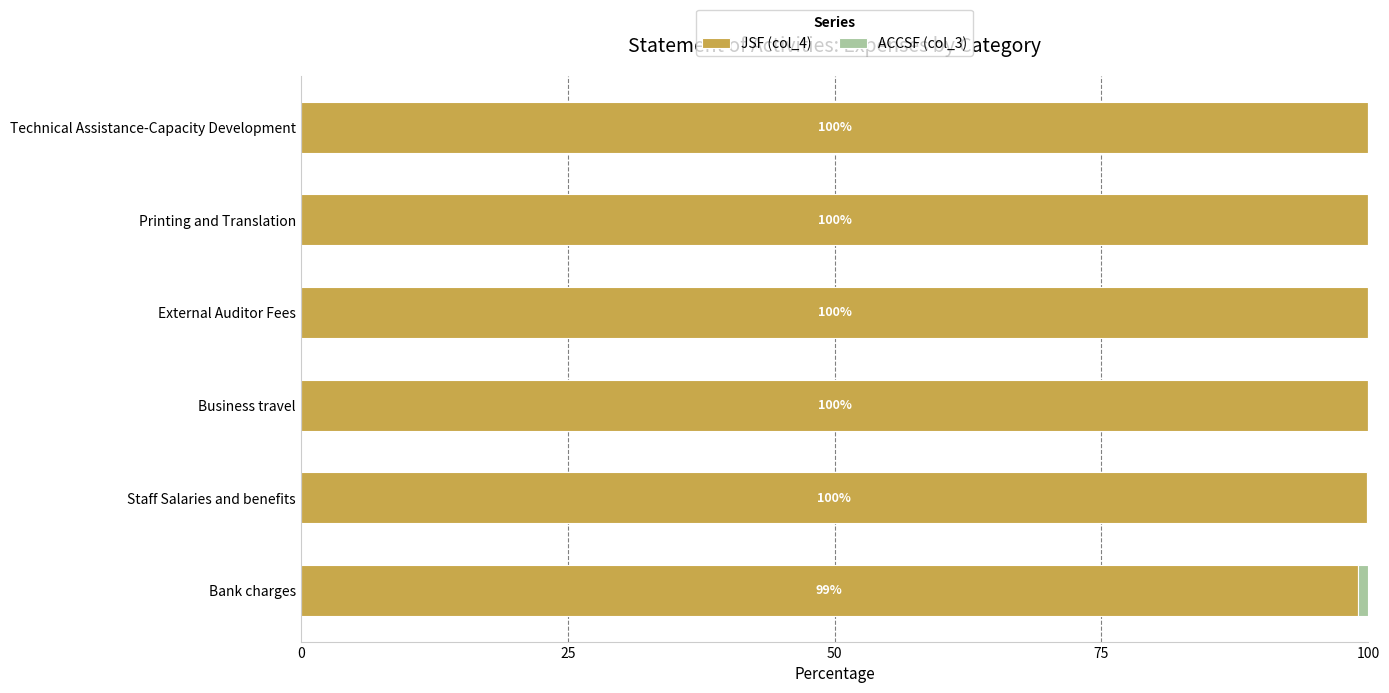

What is the highest value of the JSF (col_4) series?

100.0